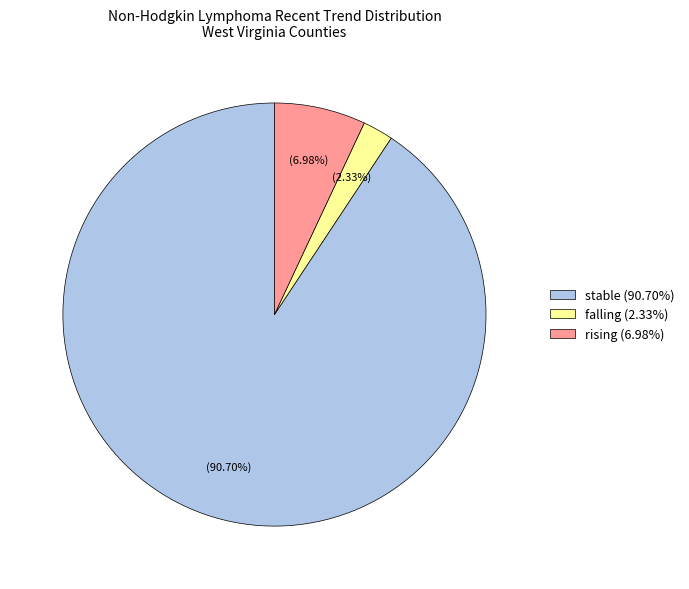

Between falling and stable, which is larger?

stable